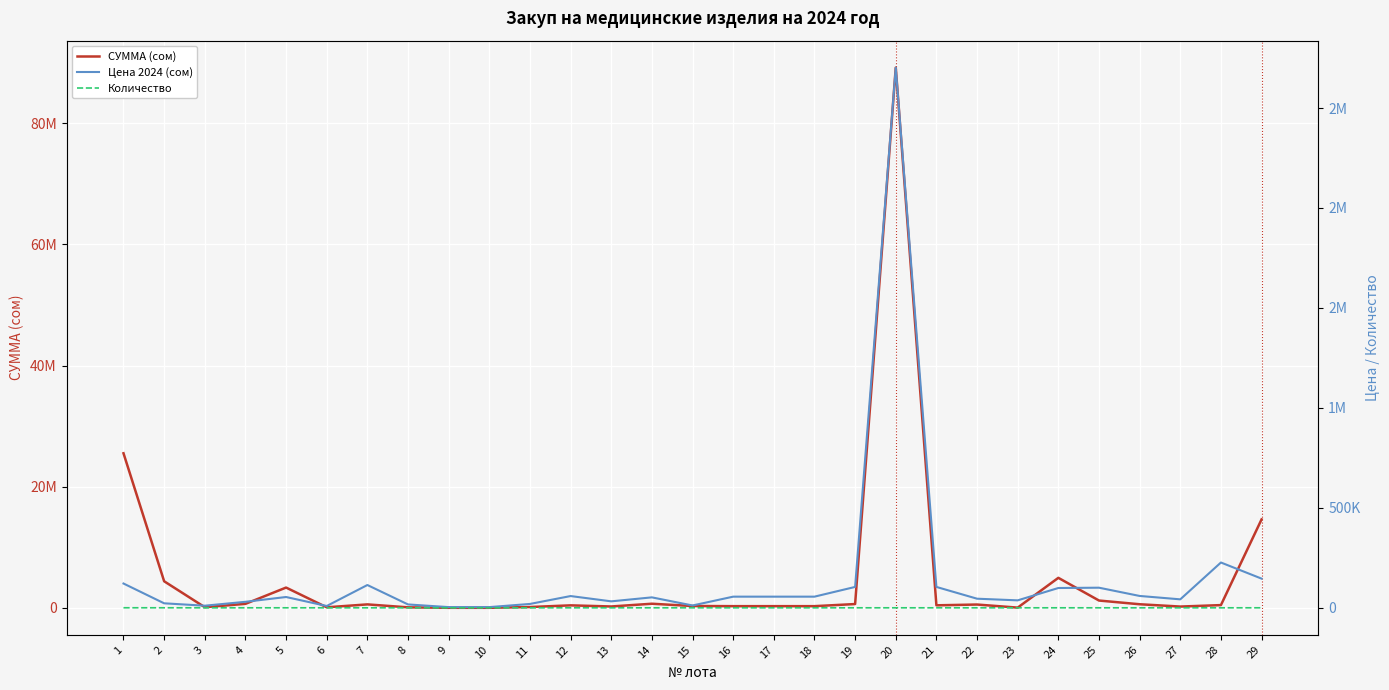

What is the smallest value displayed?

1